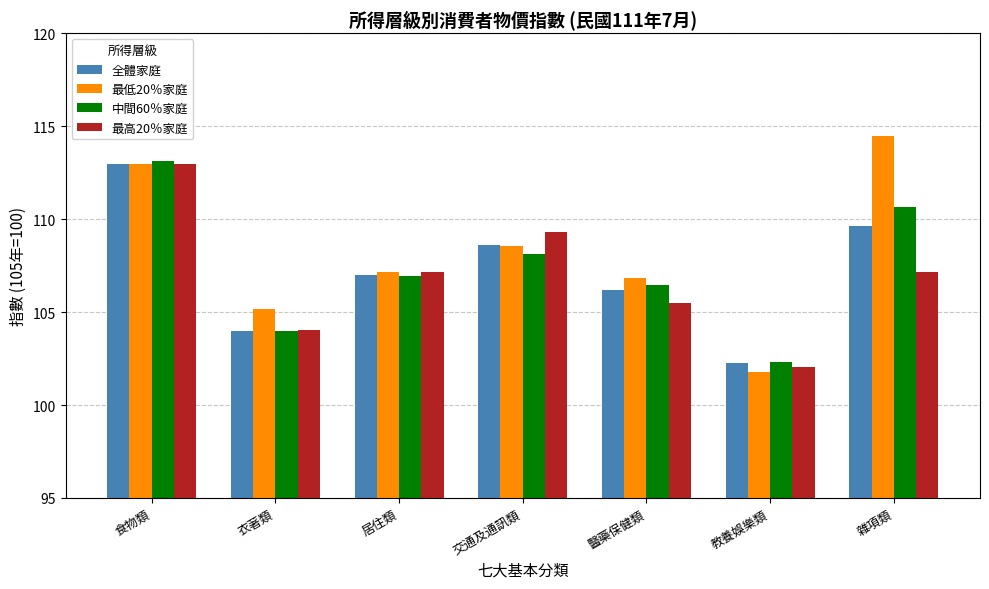

At which category is the sum across all series the highest?

食物類